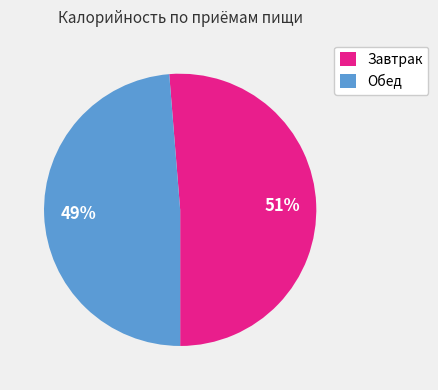

Which has a higher value, Завтрак or Обед?

Завтрак